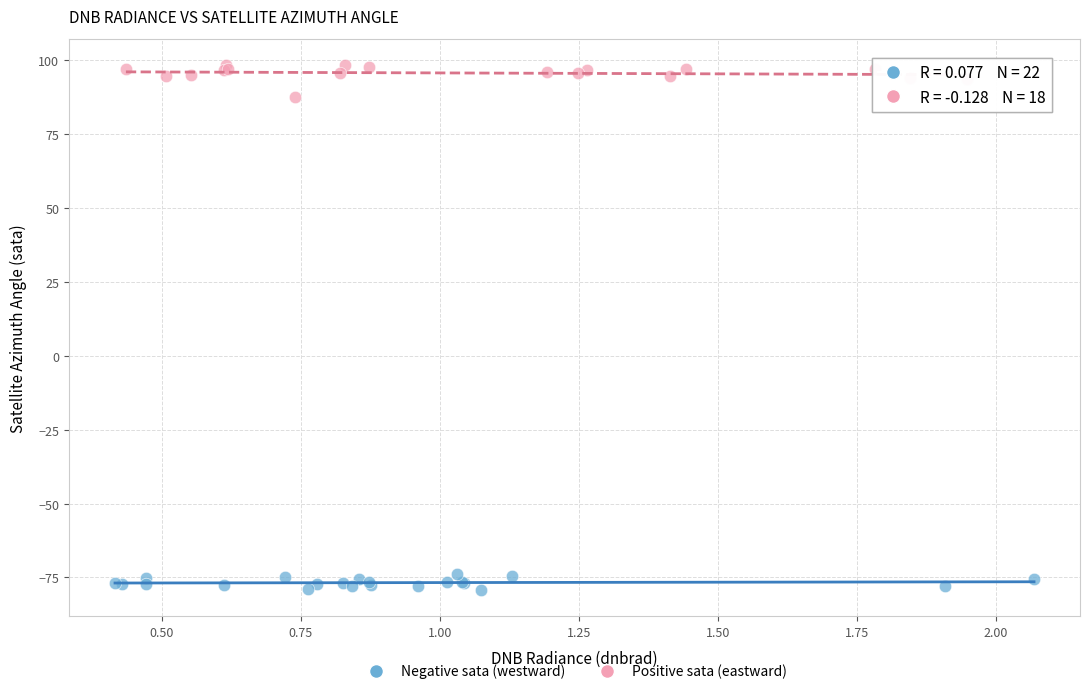

Which series contains the highest Y value?

Positive sata (eastward)